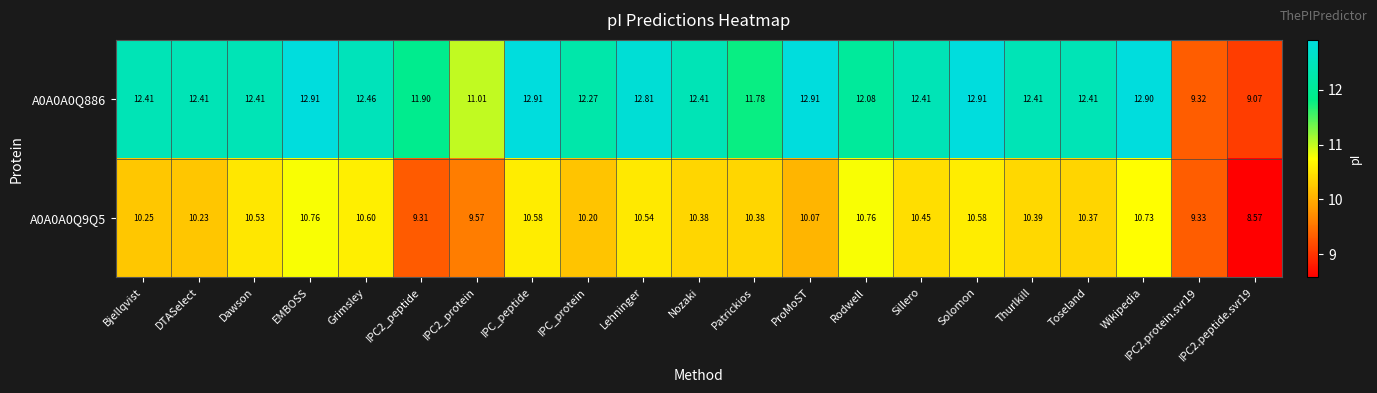

At which label does A0A0A0Q886 first exceed 12?

Bjellqvist